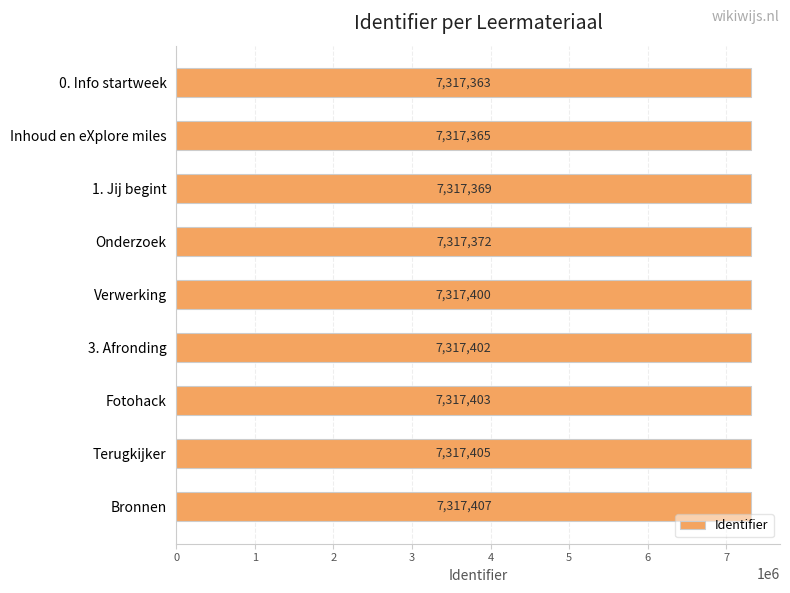

At which label is the value closest to 7317385?

Onderzoek